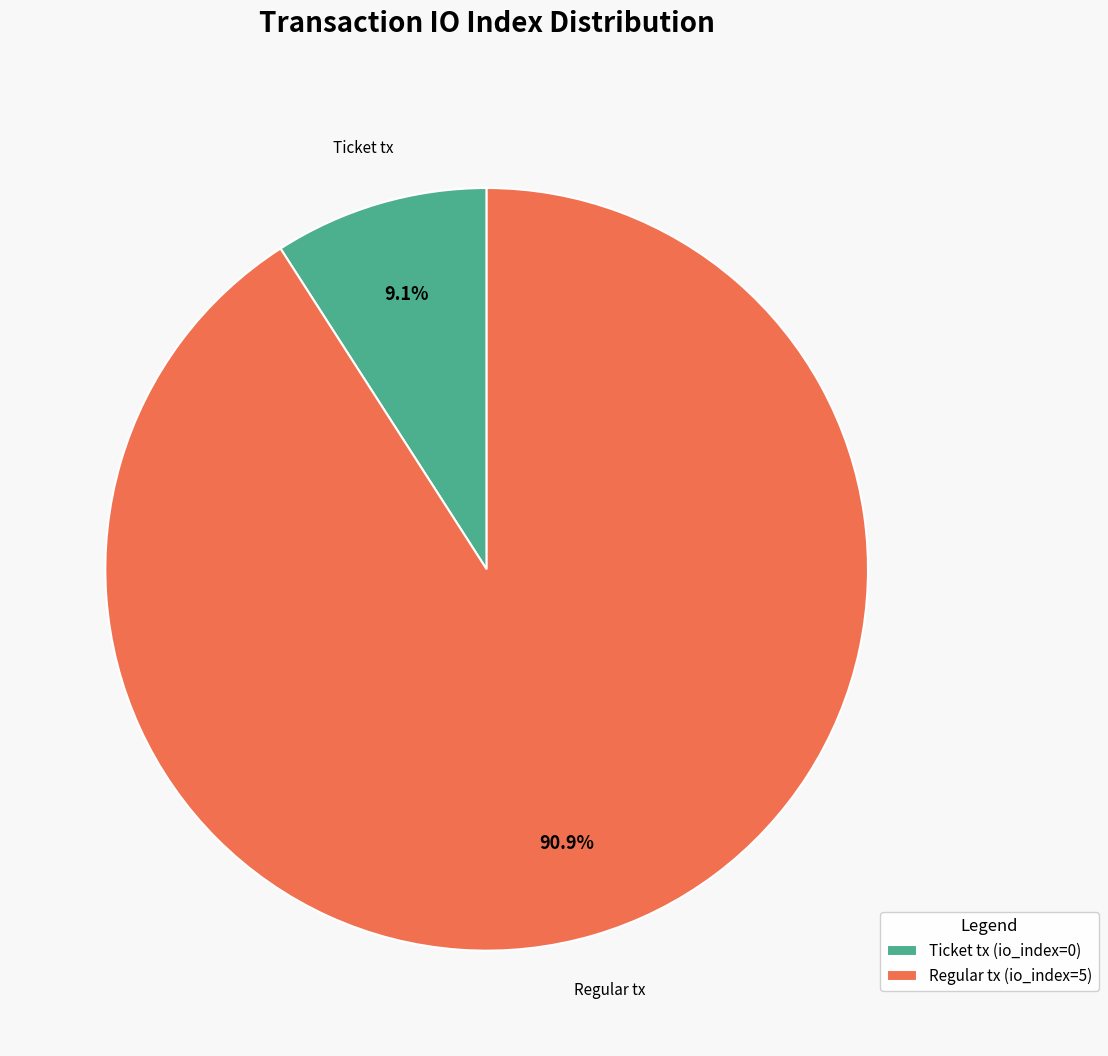

How many slices are in this pie chart?

2